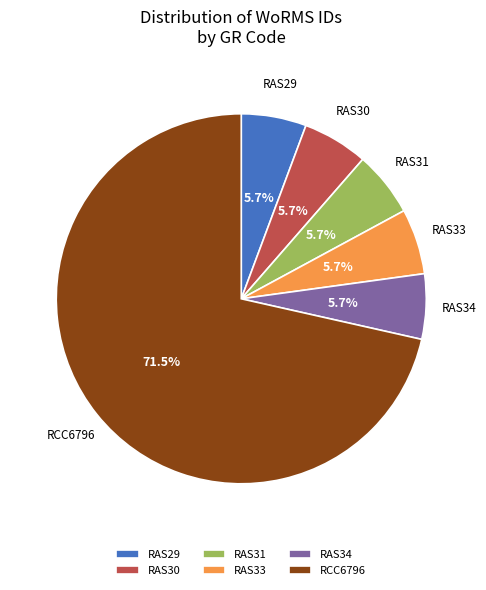

What is the largest slice in the pie chart?

RCC6796